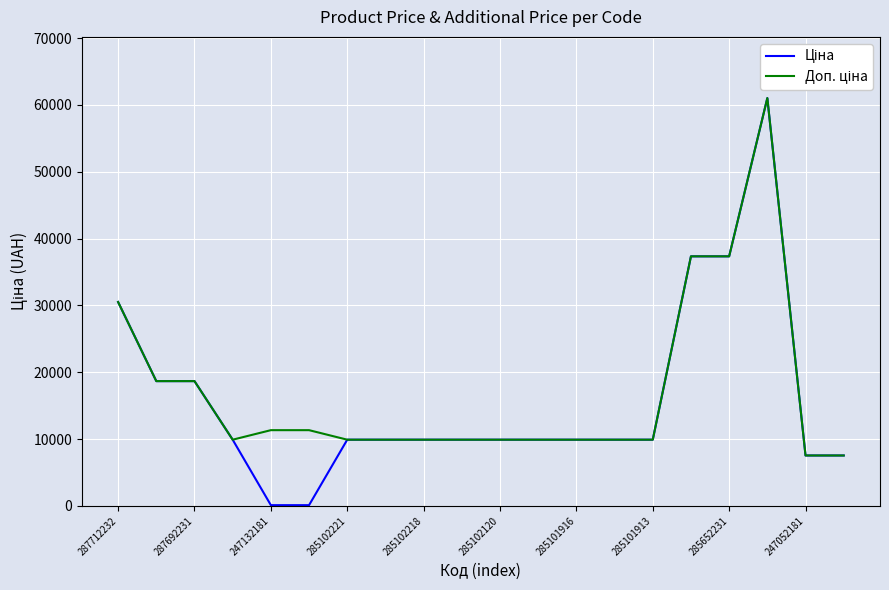

Where is Доп. ціна nearest to the value 34285?

15